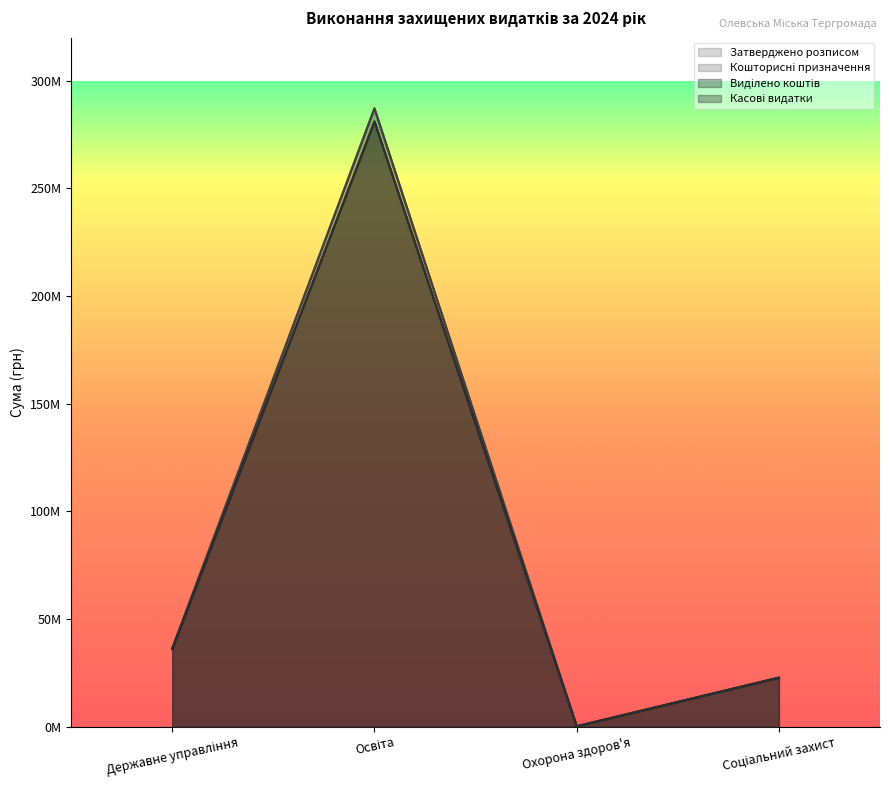

True or false: Кошторисні призначення and Затверджено розписом cross at least once.

False